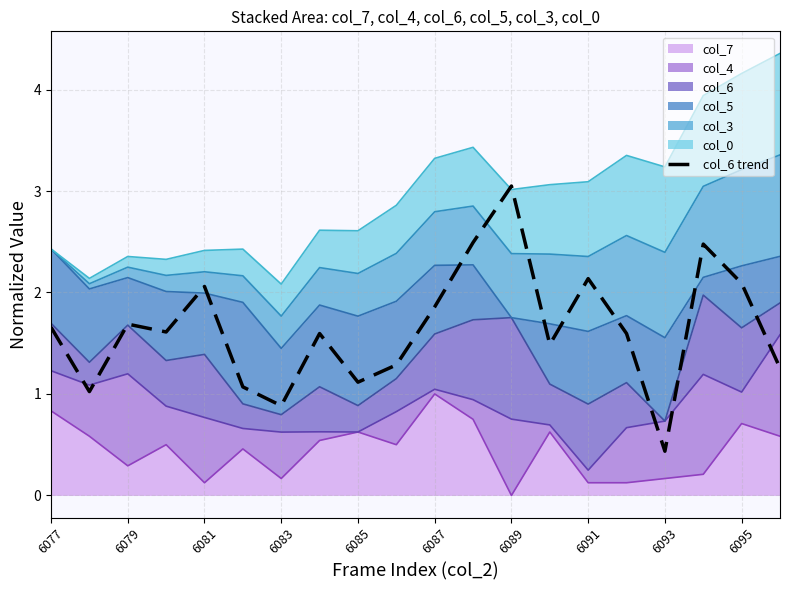

Between 19 and 6081, which is larger?

6081